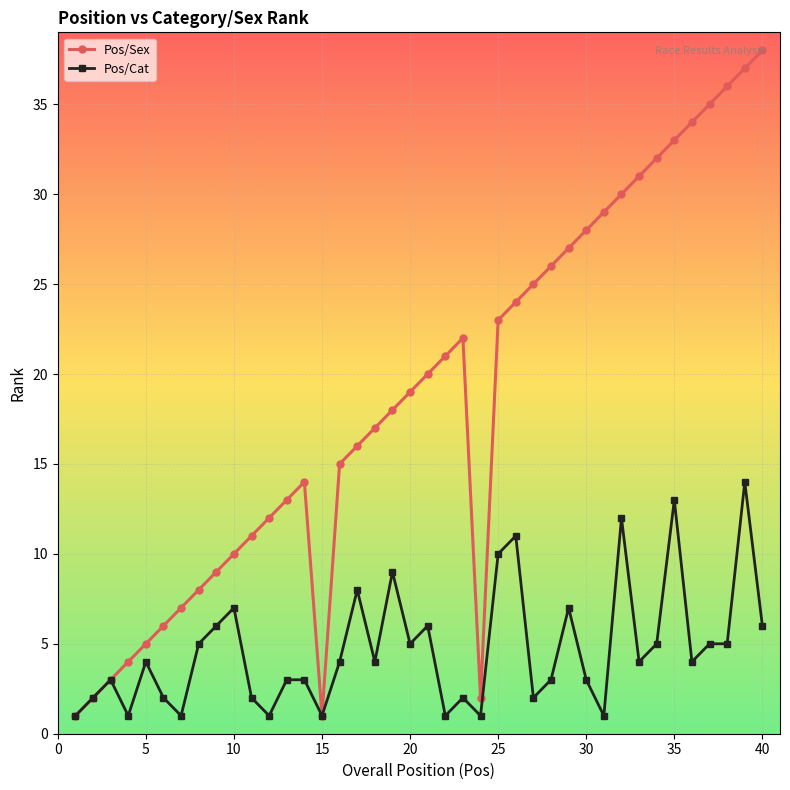

Does the chart display data point markers on the line(s)?

Yes